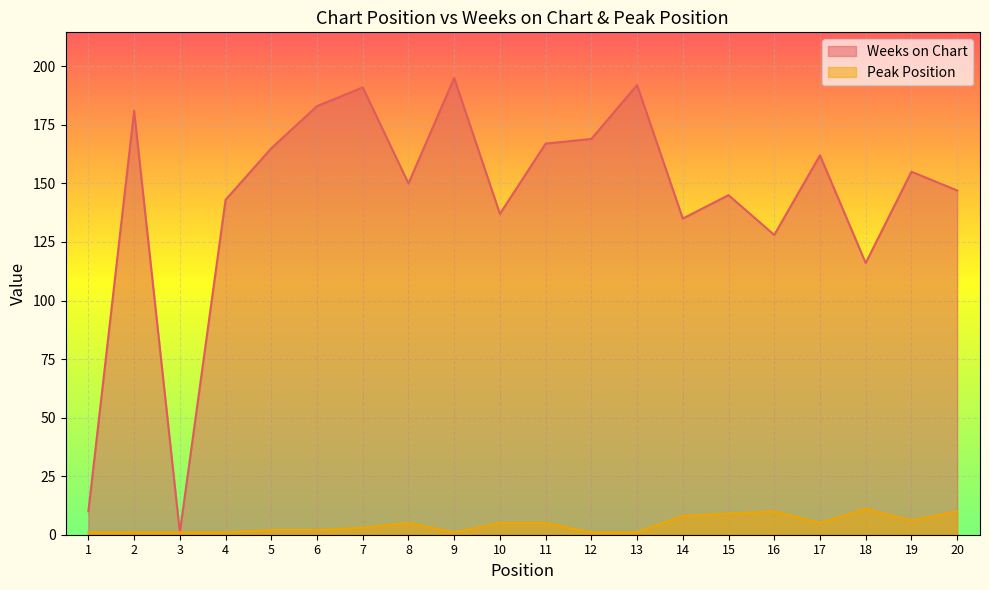

What is the value of the Peak Position point at the 9th from the left?

1